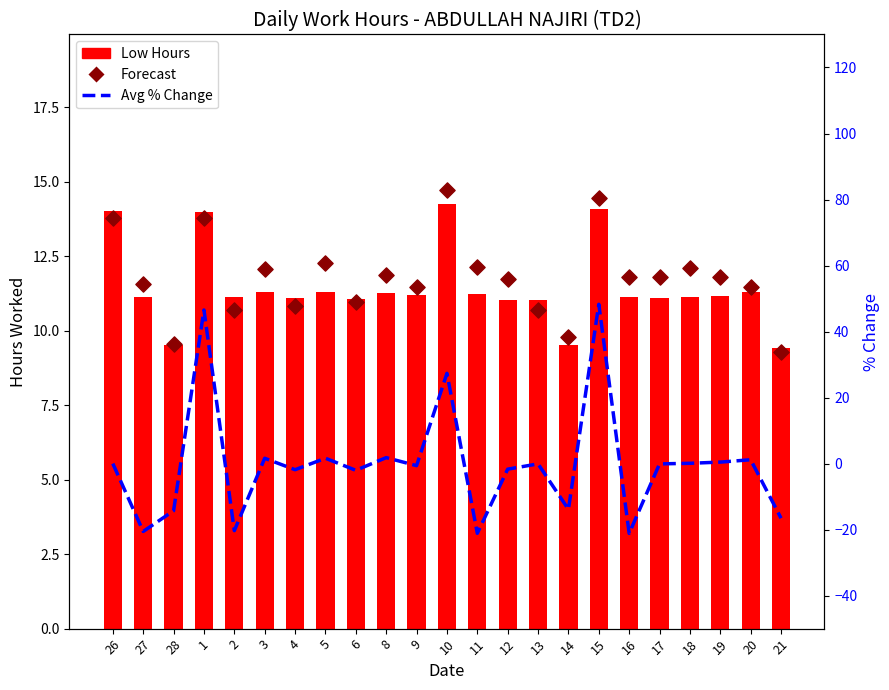

What is the total value across all series at 3?

25.0